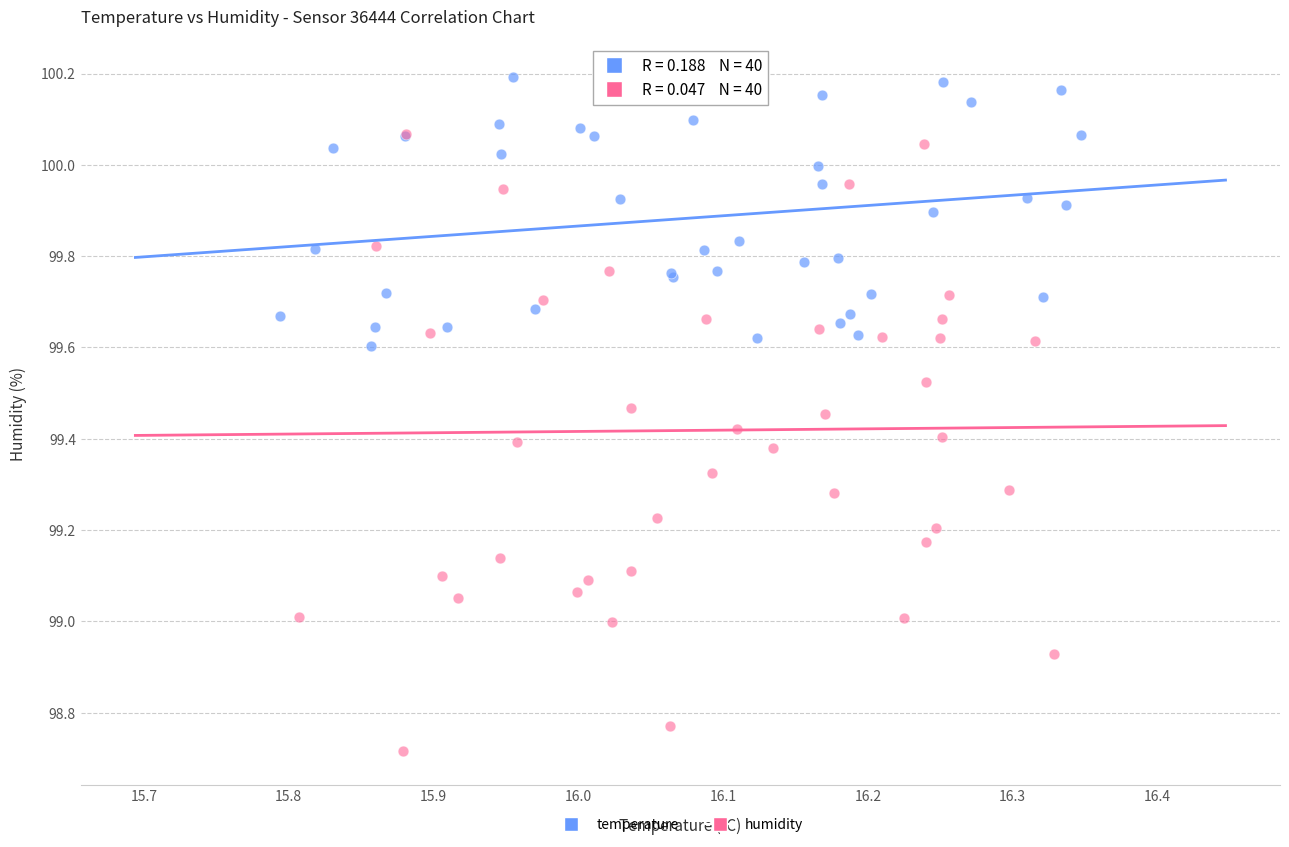

Which series reaches the maximum Y coordinate?

temperature